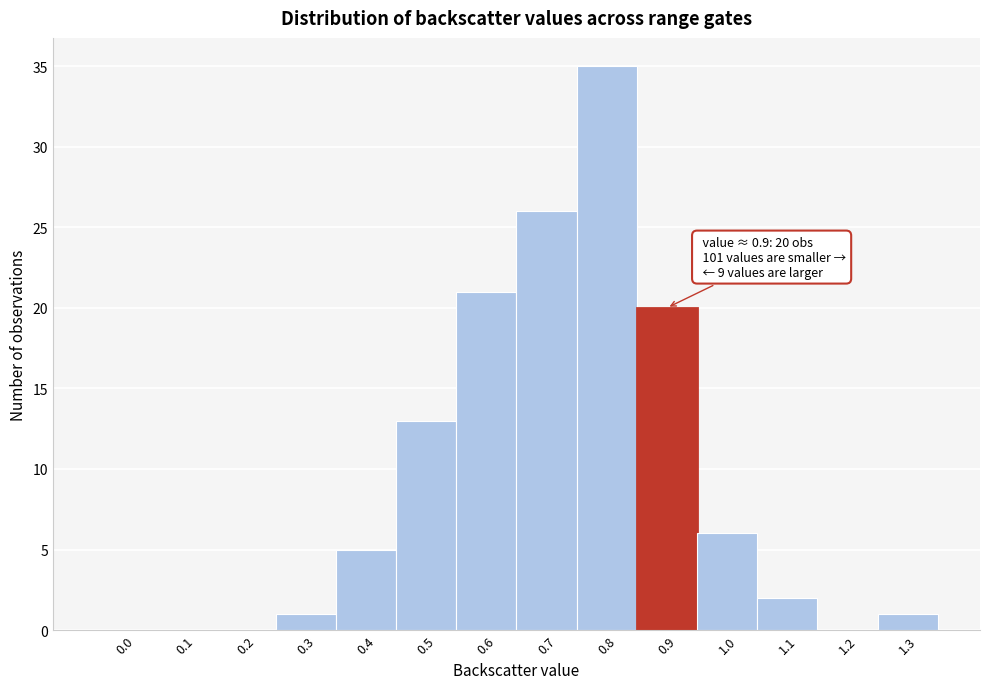

Reading right to left, extract all data points from this chart.

1.3=1	1.2=0	1.1=2	1.0=6	0.9=20	0.8=35	0.7=26	0.6=21	0.5=13	0.4=5	0.3=1	0.2=0	0.1=0	0.0=0